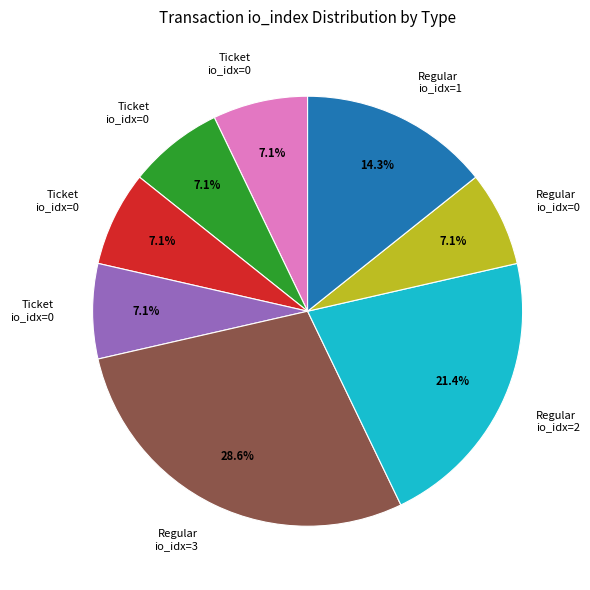

Does any single category account for the majority?

No